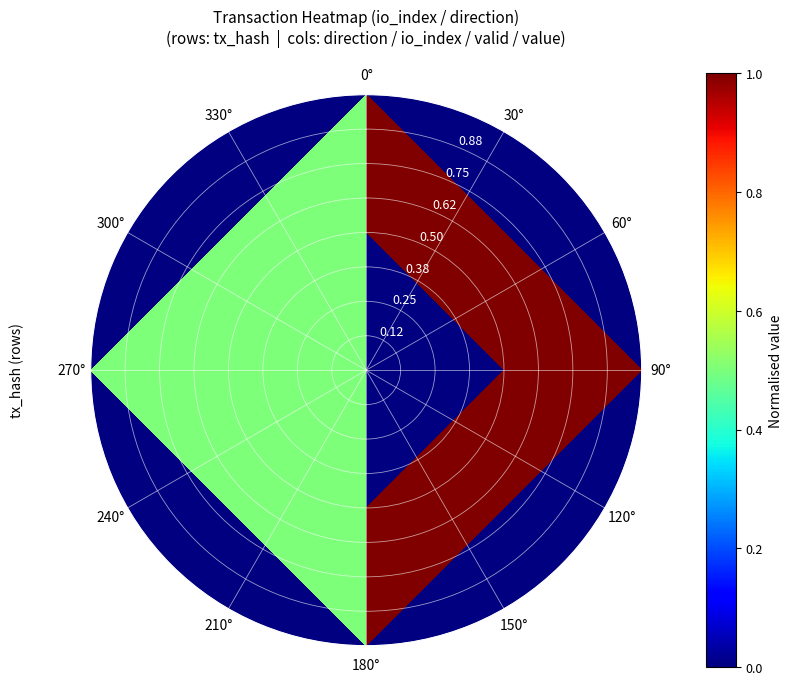

Rank the series by their average value, from lowest to highest.

0.25, 0.75